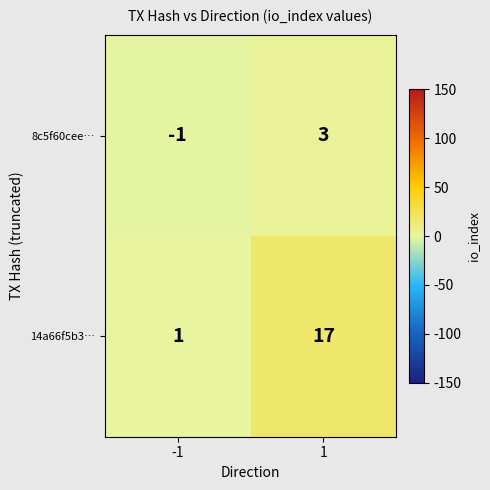

How many distinct data groups are displayed?

2